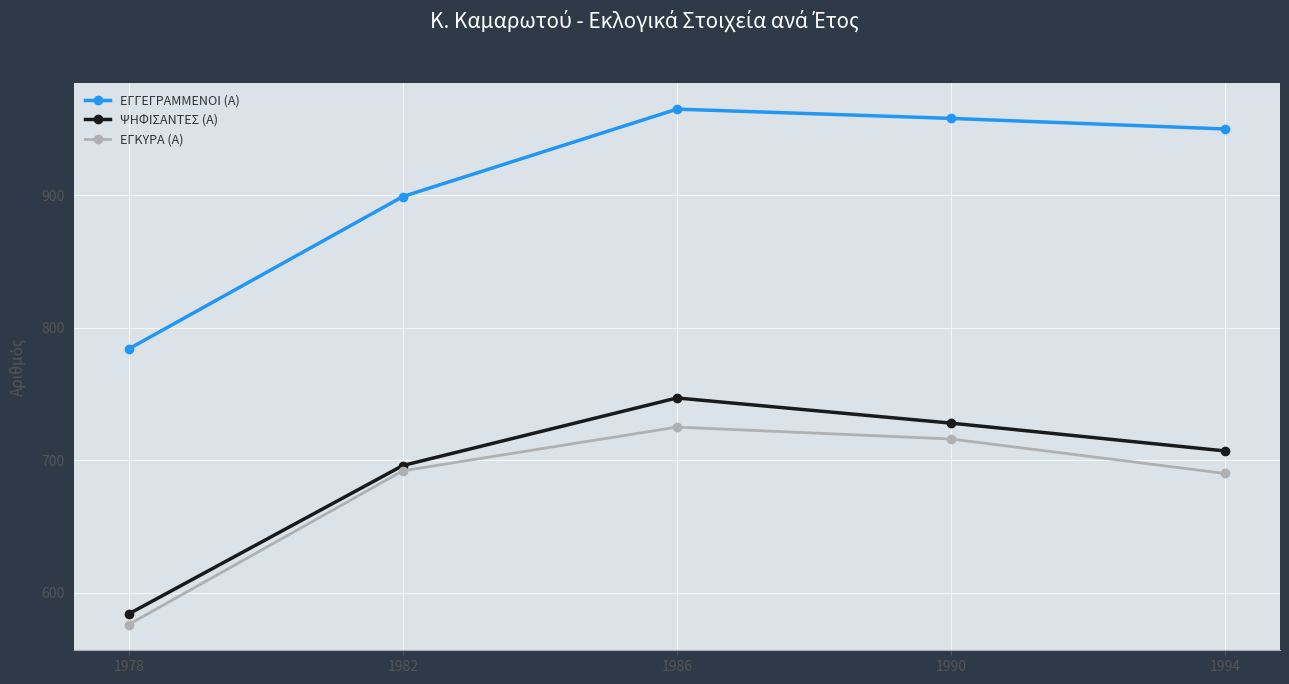

Which series changed the most between 1978 and 1990?

ΕΓΓΕΓΡΑΜΜΕΝΟΙ (Α)